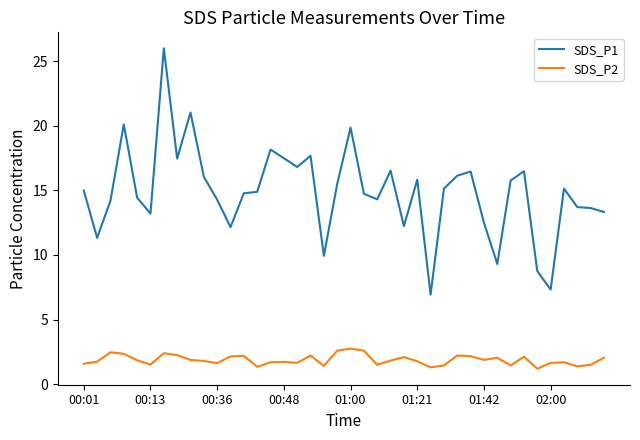

What is the greatest value displayed?

26.0